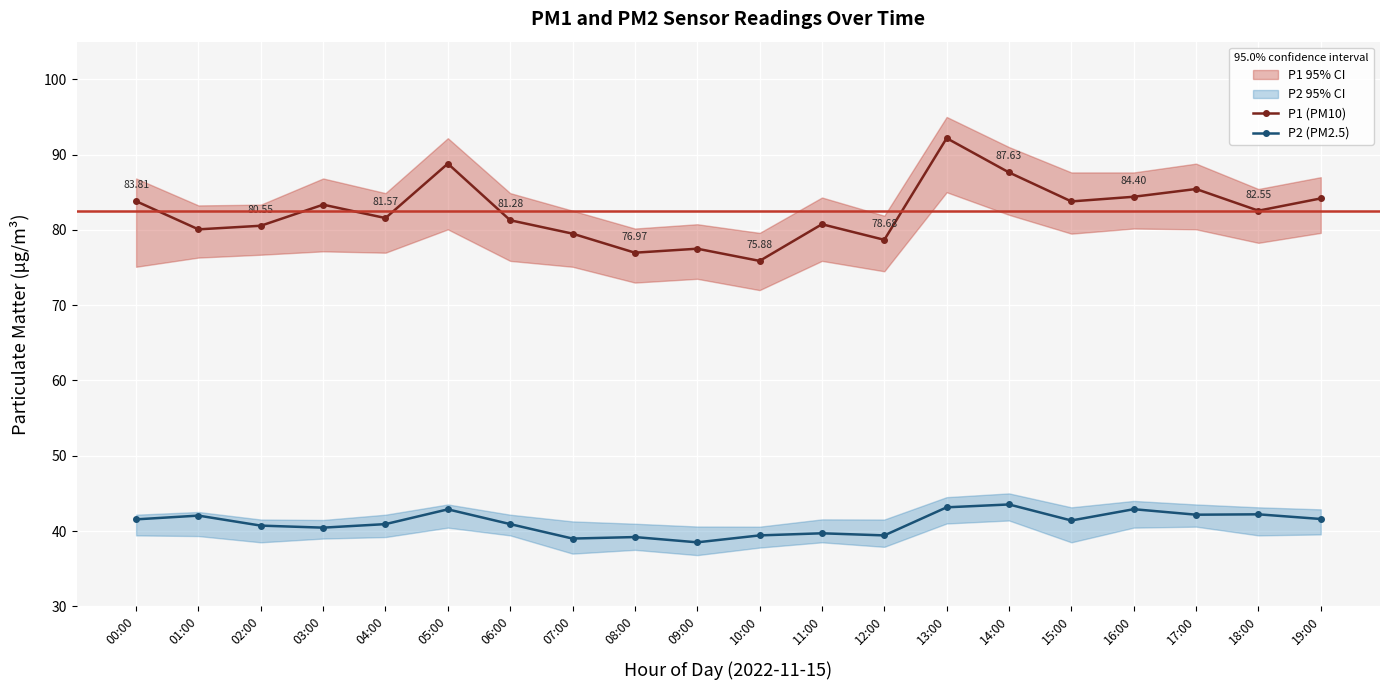

Read the P1 (PM10) value at 11:00.

80.8